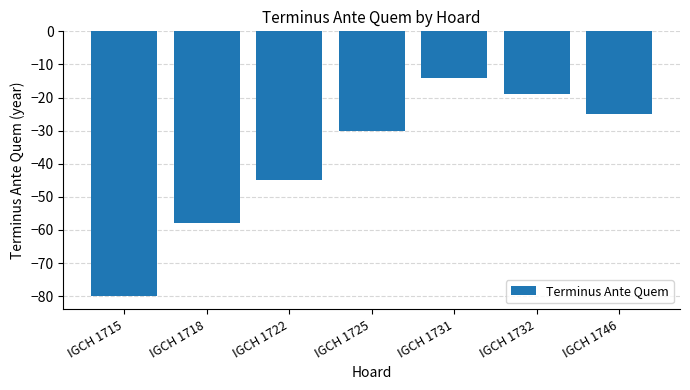

Where does the data first go above -30?

IGCH 1731